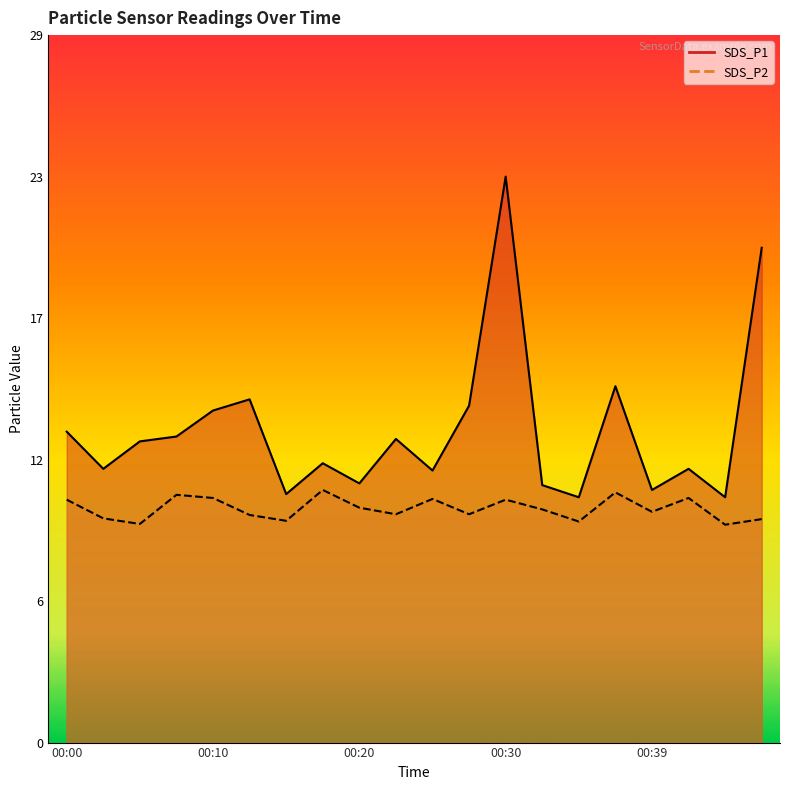

True or false: SDS_P2 line and SDS_P1 line intersect in this chart.

False